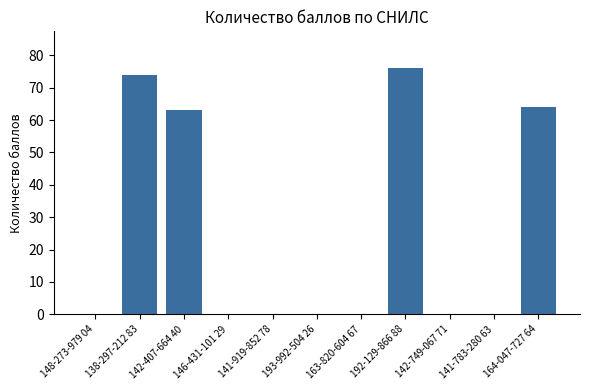

Are the bars horizontal?

No